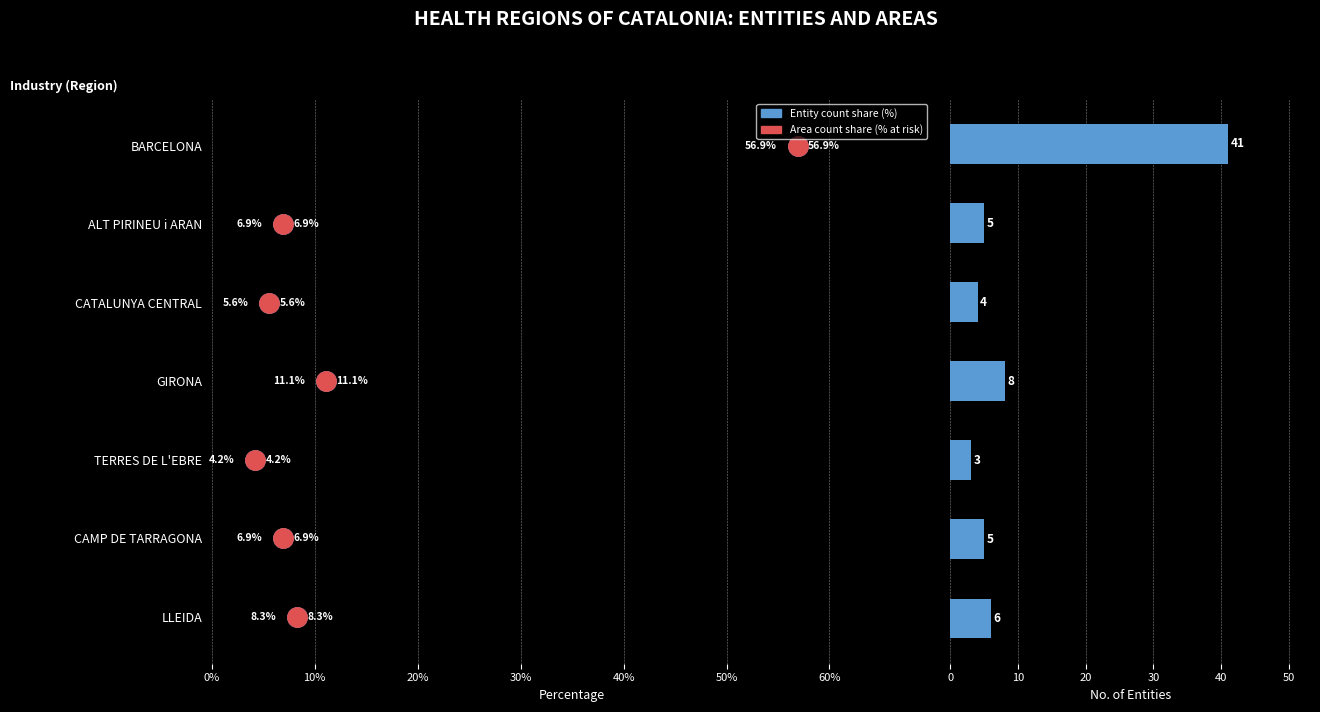

What is the smallest value displayed?

3